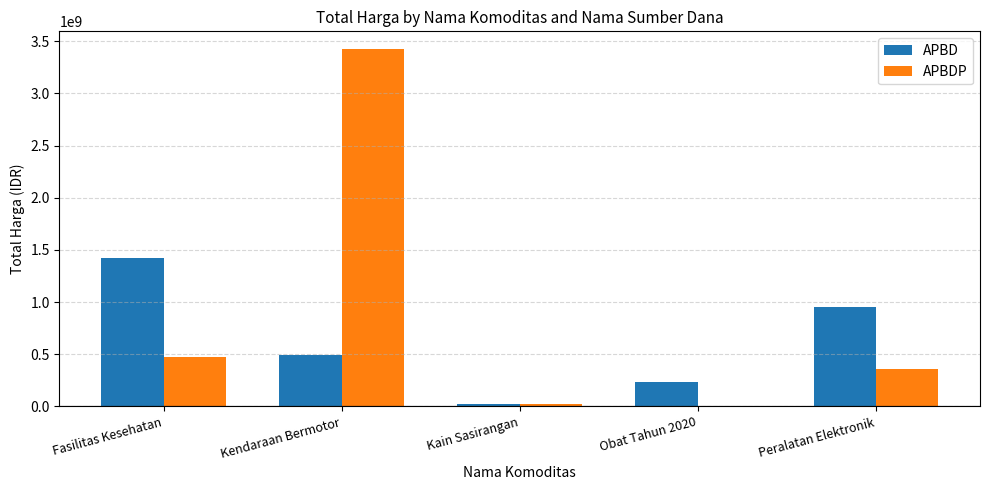

What is the sum of the APBD values at Fasilitas Kesehatan and Kain Sasirangan?

1444767900